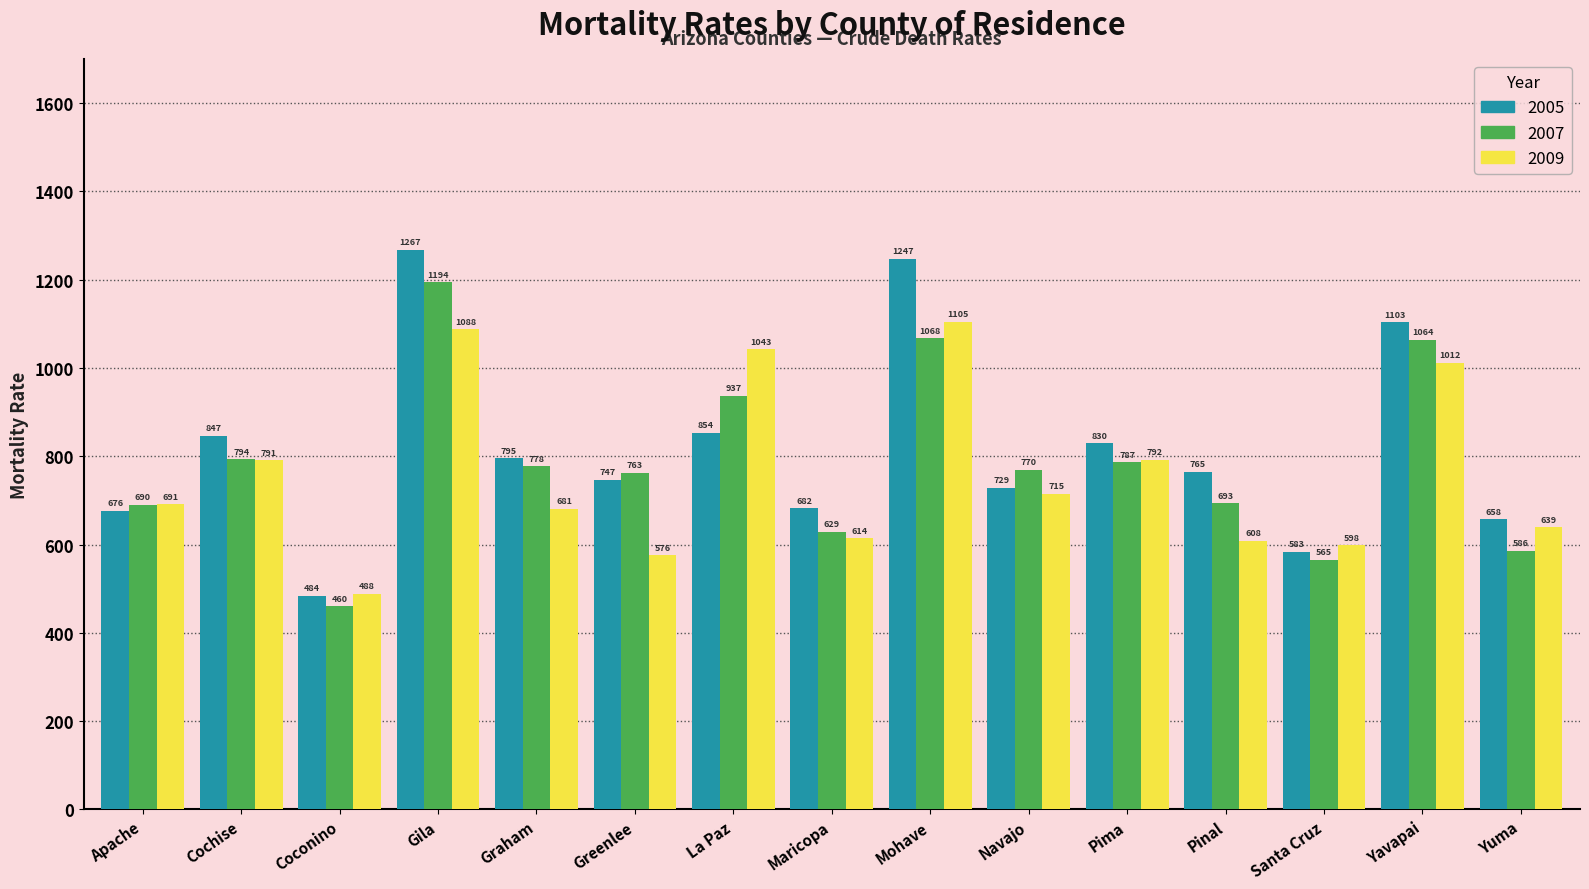

The 2009 series shows 791.2 at Cochise. True or false?

True